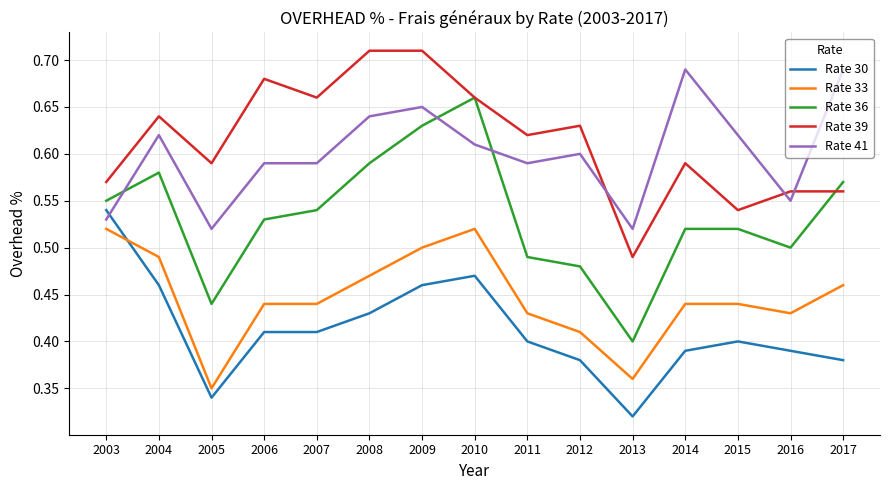

Is the value of Rate 39 at 2013 greater than the value of Rate 41 at 2004?

No